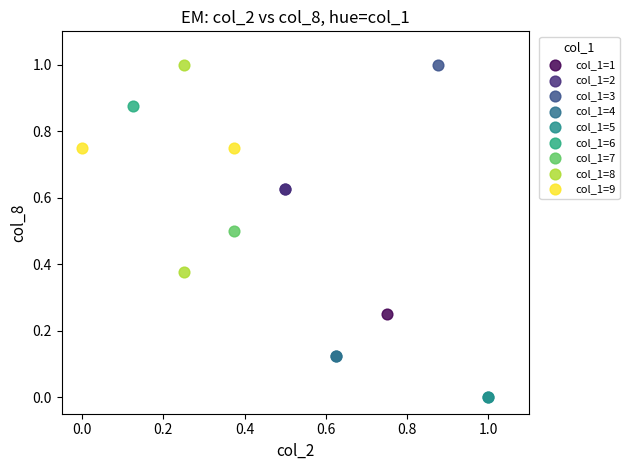

What are all the series names shown in the legend?

col_1=1, col_1=2, col_1=3, col_1=4, col_1=5, col_1=6, col_1=7, col_1=8, col_1=9